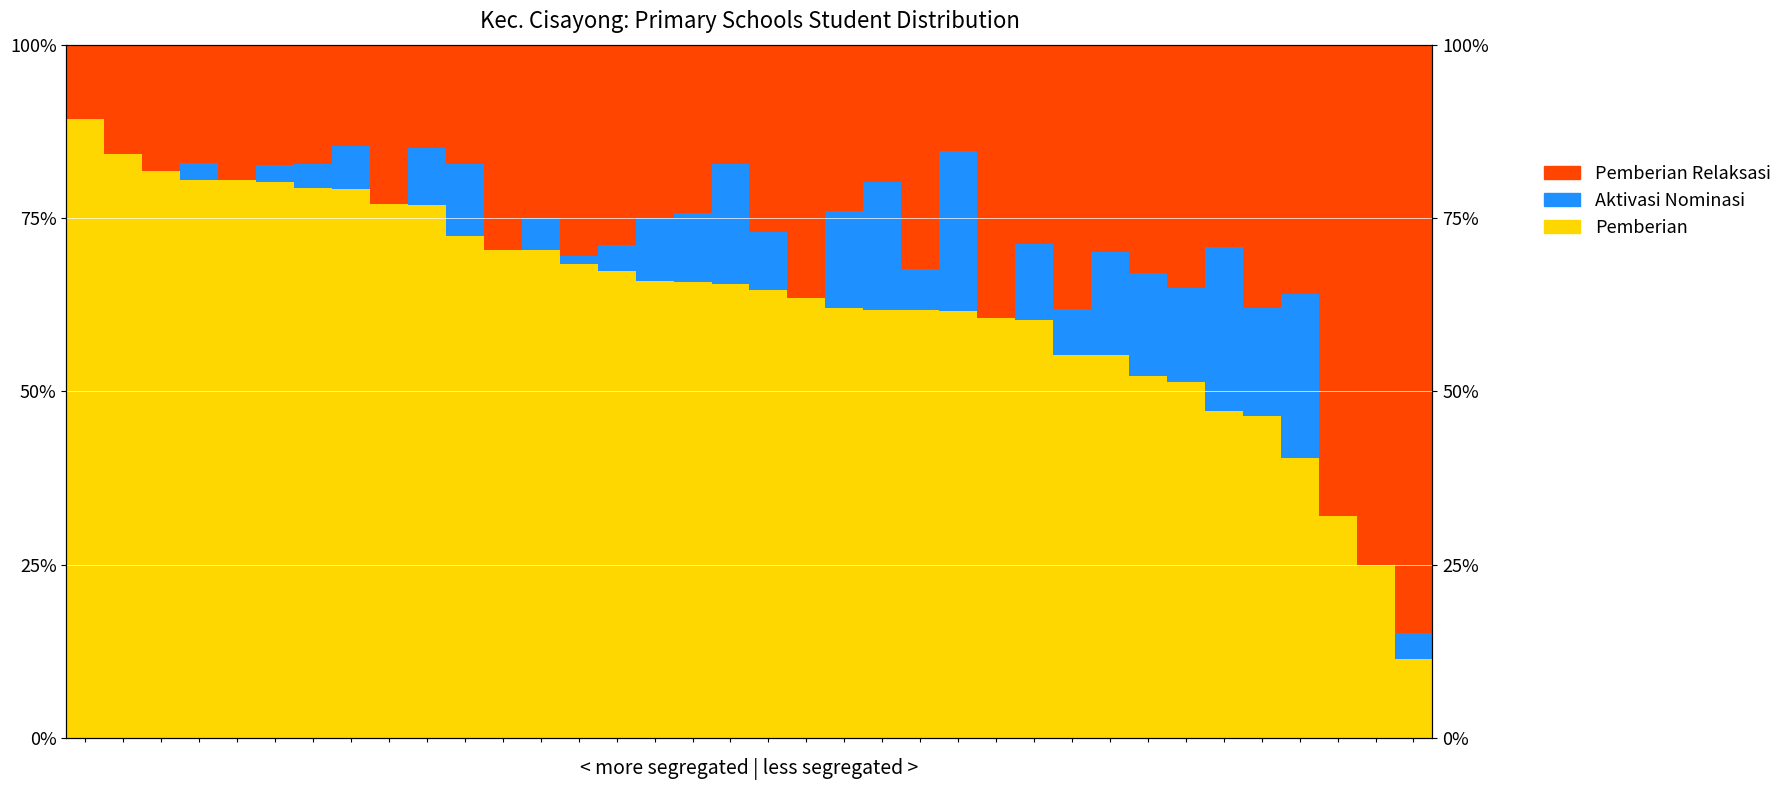

Is the value of Pemberian Dari Aktivasi Nominasi at 15 greater than the value of Pemberian Relaksasi at 13?

No